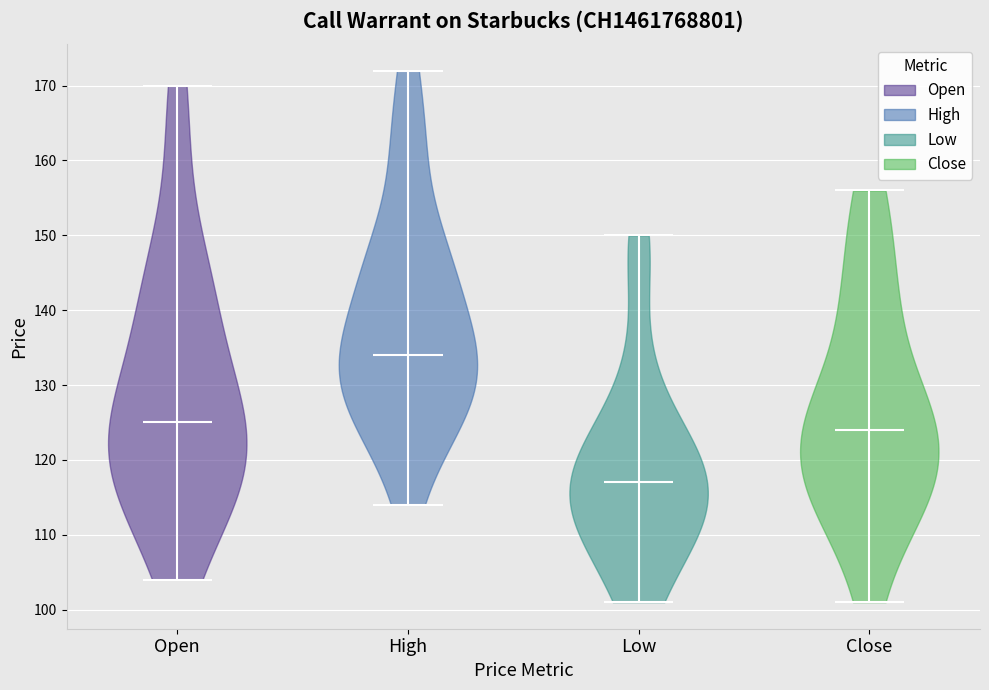

Reading left to right, read every violin against the y-axis: where its median line is, and the lowest and highest points it reaches. The values are not printed on the chart, so give them approximately, as read against the axis.

Open: median line 125, lowest point 104, highest point 170
High: median line 134, lowest point 114, highest point 172
Low: median line 117, lowest point 101, highest point 150
Close: median line 124, lowest point 101, highest point 156